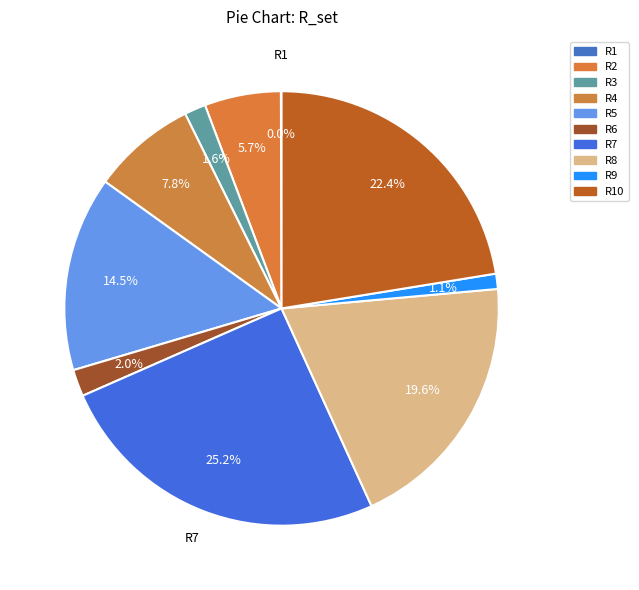

Does R10 account for over 50% of the chart?

No